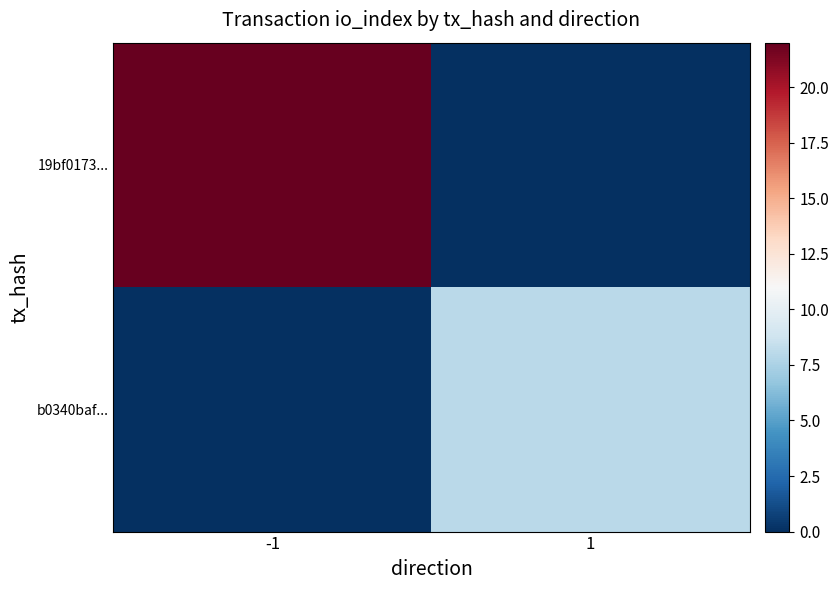

At which category does the chart reach its peak across all series?

-1